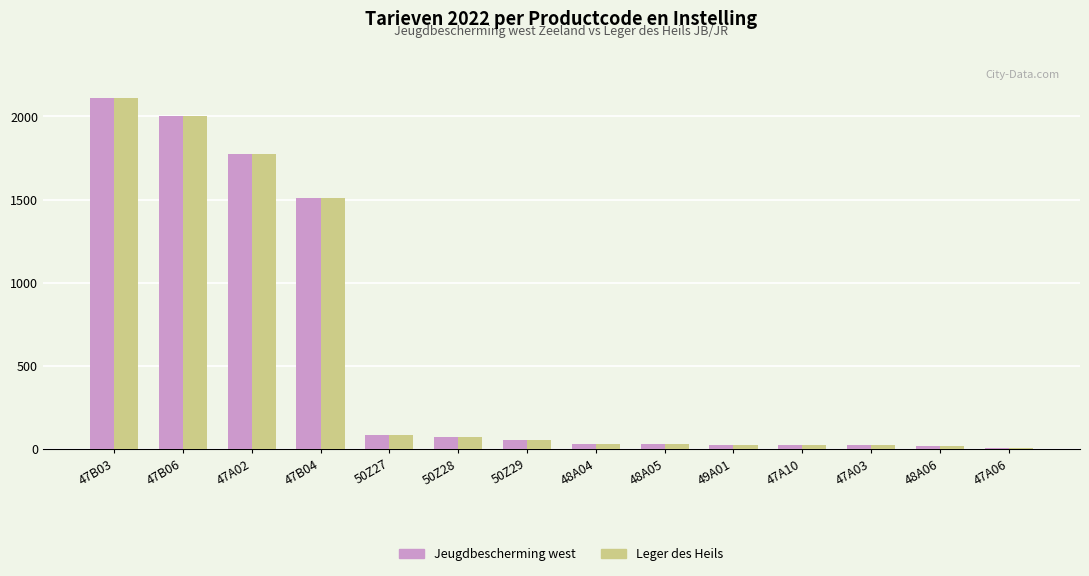

What is the sum of all Leger des Heils values?

7749.7